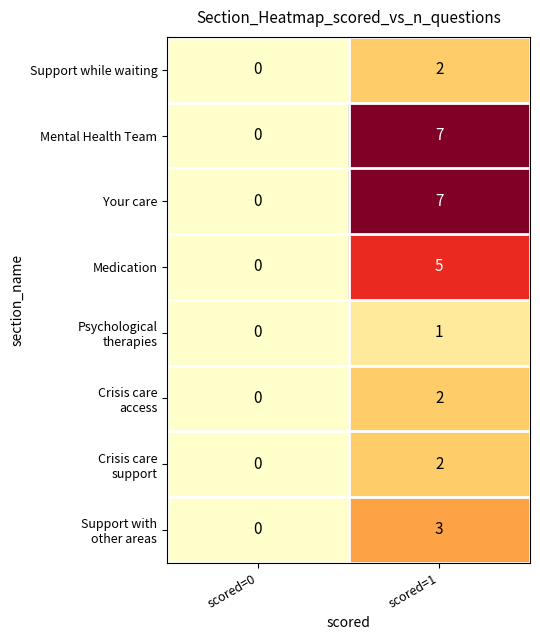

Is it true that Support while waiting equals 0 at scored=0?

True